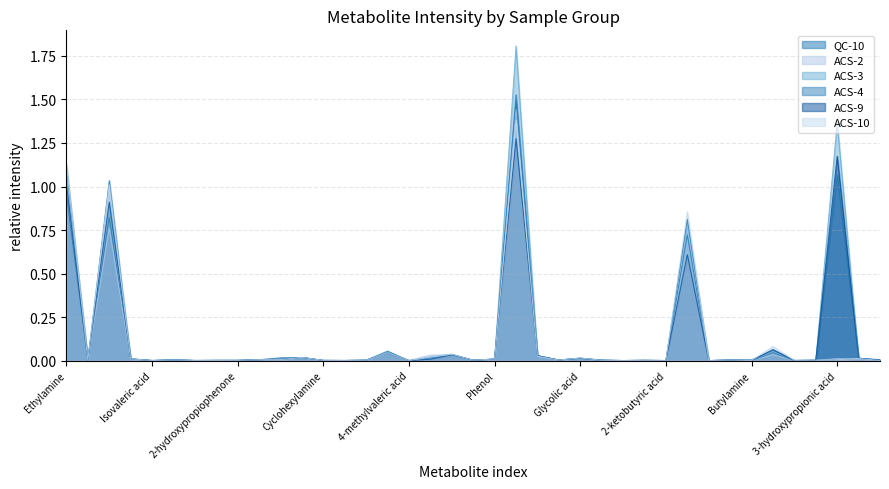

True or false: ACS-10 has more than 2 interior local peaks.

True